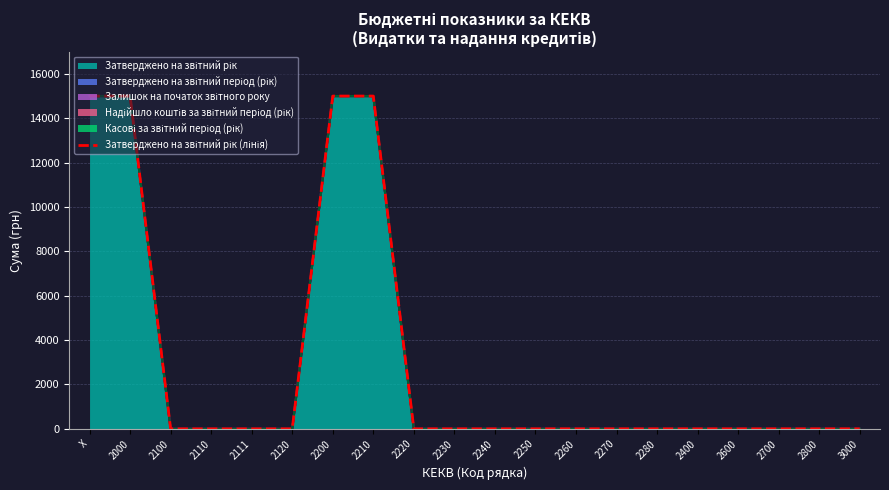

At which label is the value closest to 7500?

X